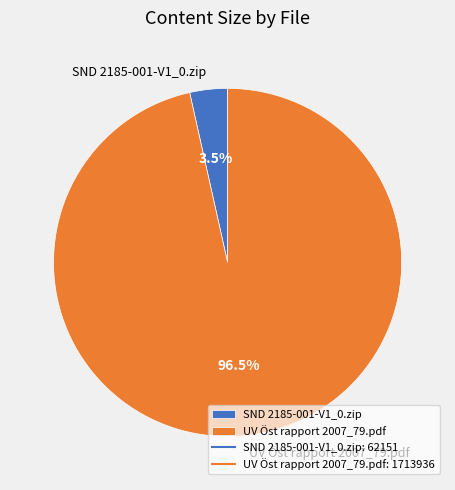

Which slice is the smallest?

SND 2185-001-V1_0.zip